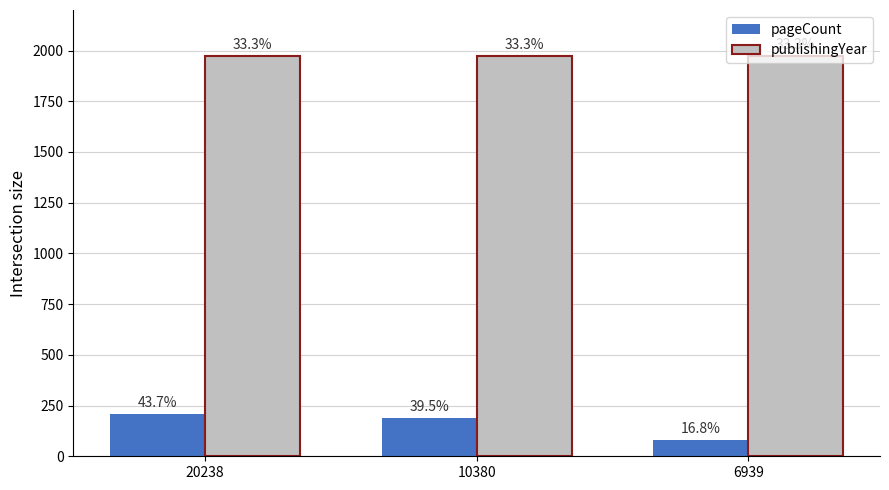

What is the total value across all series at 20238?

2179